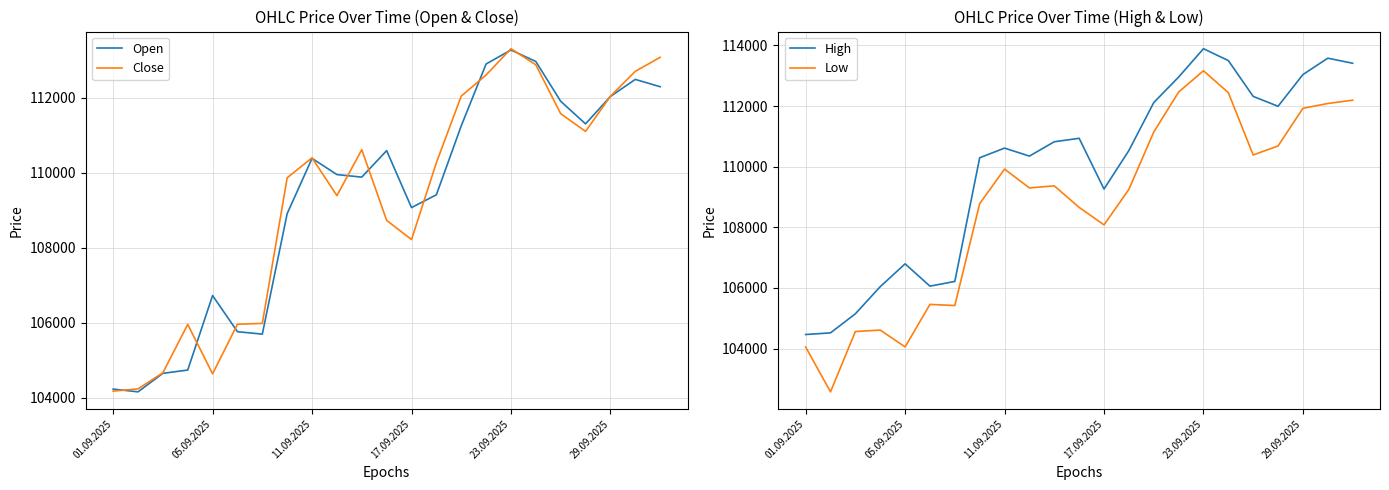

What are all the series names shown in the legend?

Open, Close, High, Low